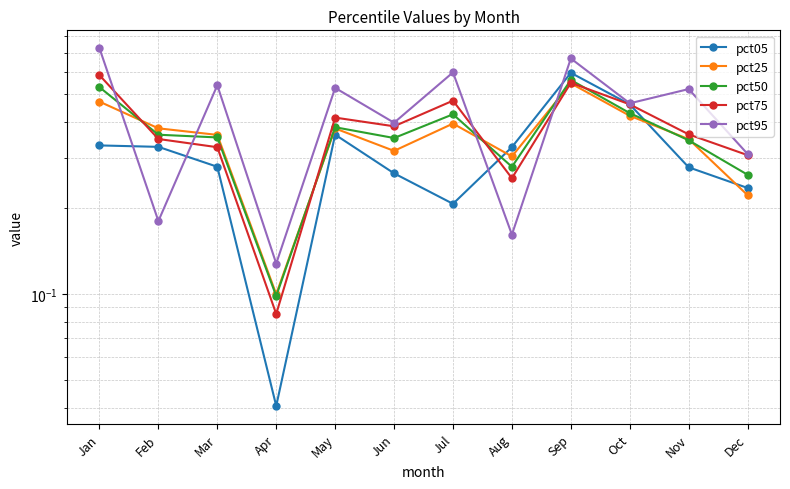

Which label corresponds to the largest value in the chart?

Jan